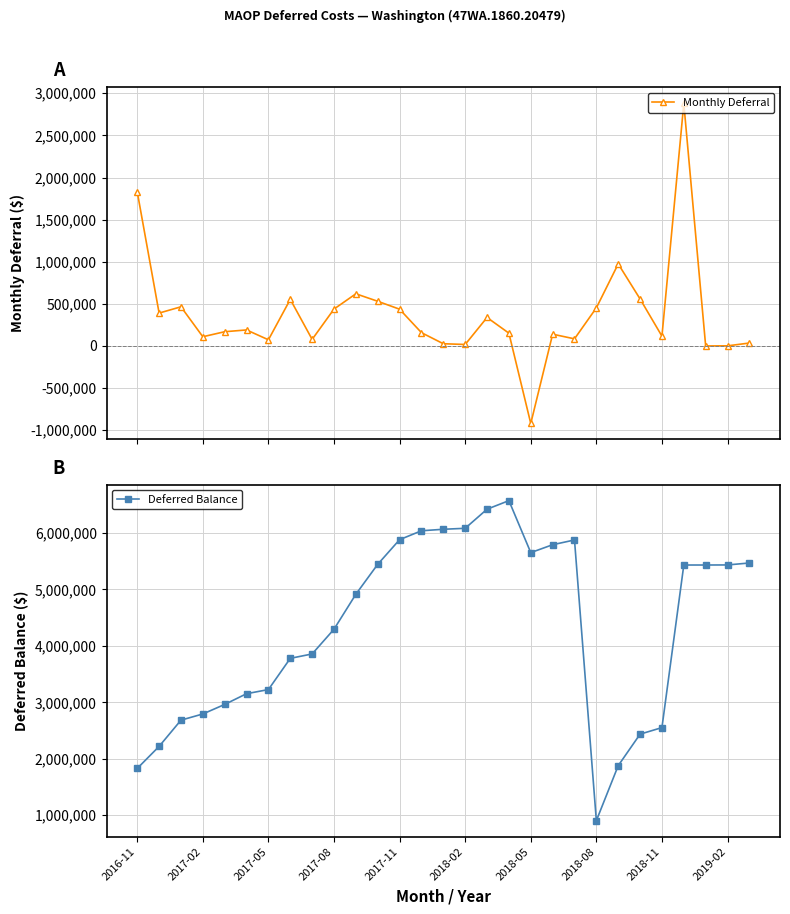

What is the value of the Deferred Balance point at the 11th from the left?

4914422.7